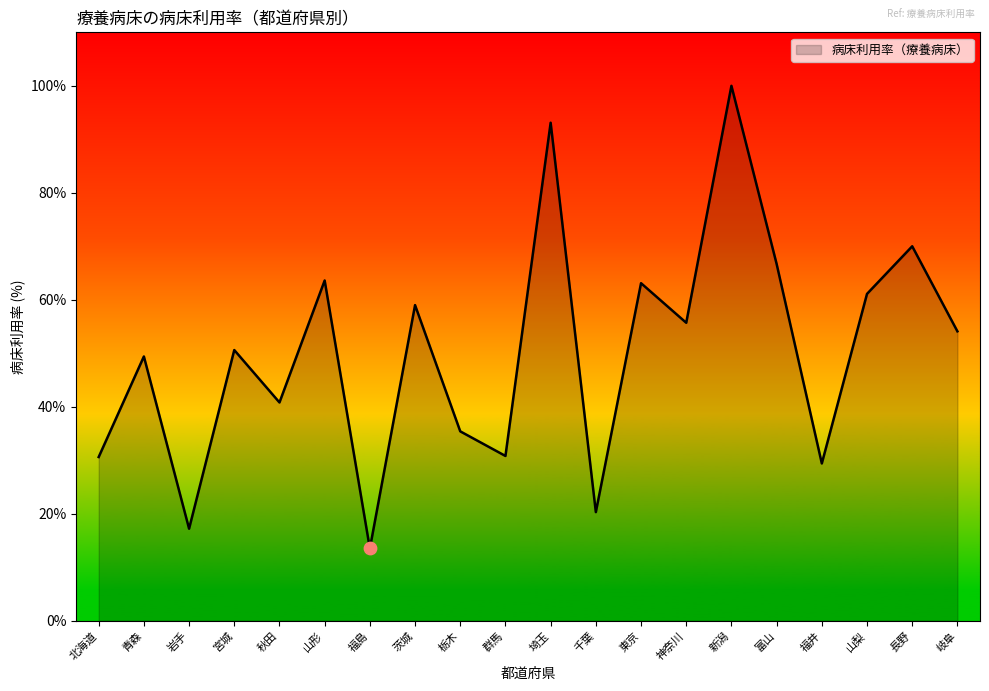

What is the change in value from 千葉 to 山梨?

+40.8